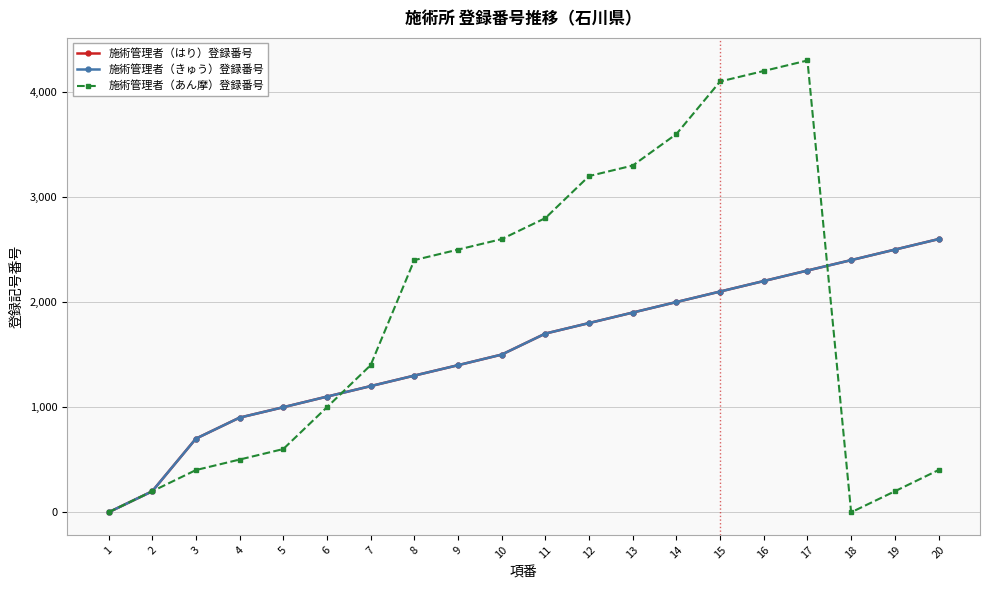

In 施術管理者（あん摩）登録番号, how many points are lower than both neighbors (excluding endpoints)?

1